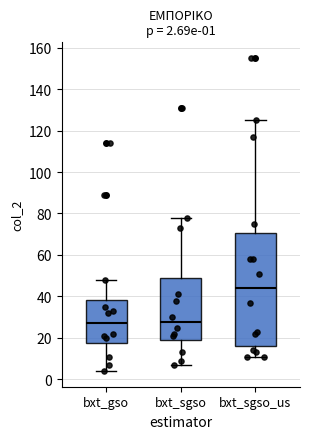

Comparing the boxes themselves (not the whiskers), which one is the tallest?

bxt_sgso_us